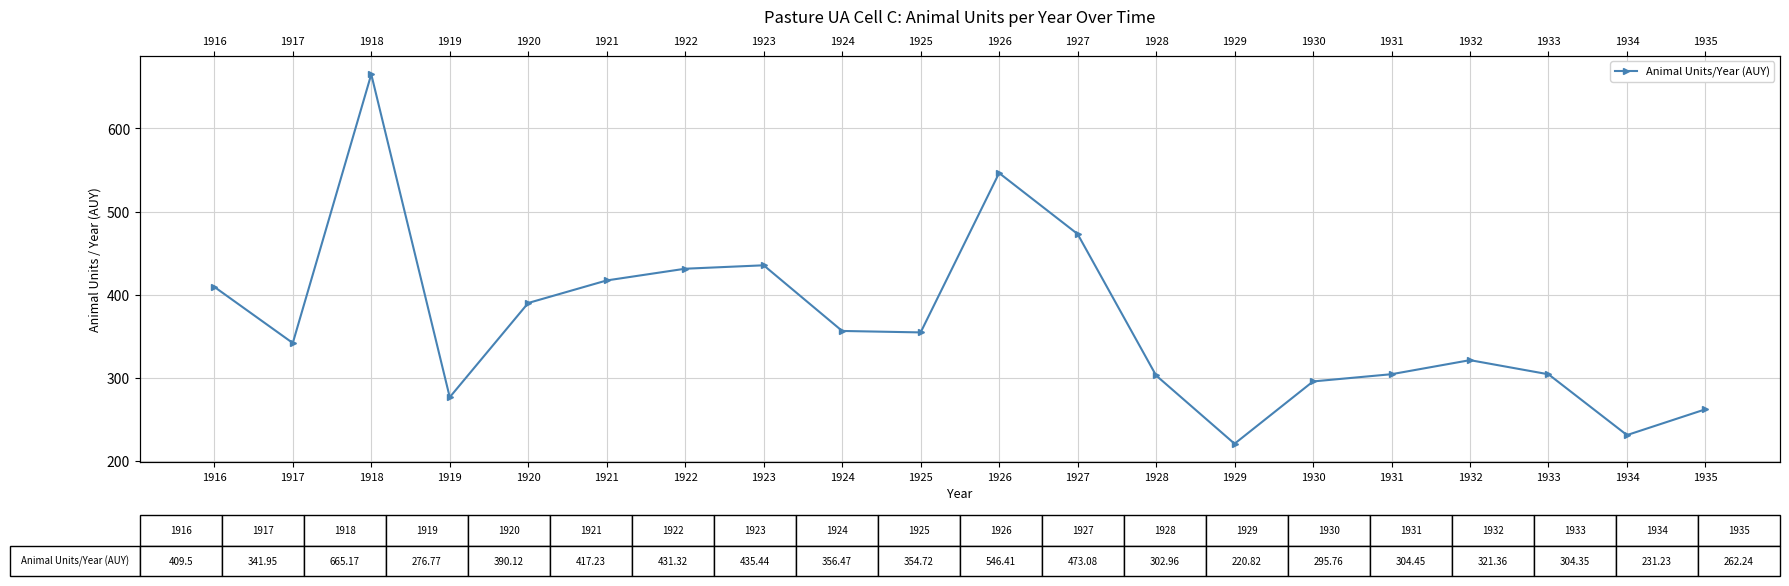

Rank the categories by value from highest to lowest.

1918, 1926, 1927, 1923, 1922, 1921, 1916, 1920, 1924, 1925, 1917, 1932, 1931, 1933, 1928, 1930, 1919, 1935, 1934, 1929